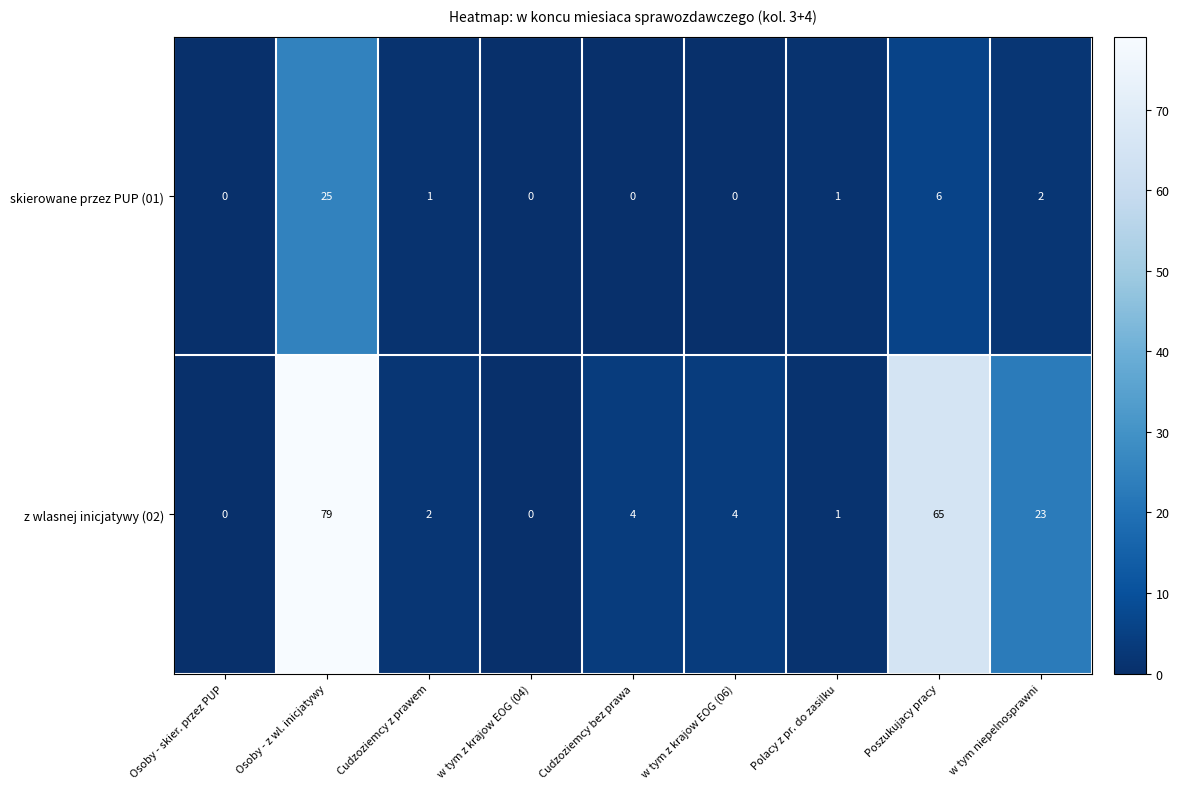

What is the difference between the z wlasnej inicjatywy (02) values at w tym niepelnosprawni and Cudzoziemcy z prawem?

21